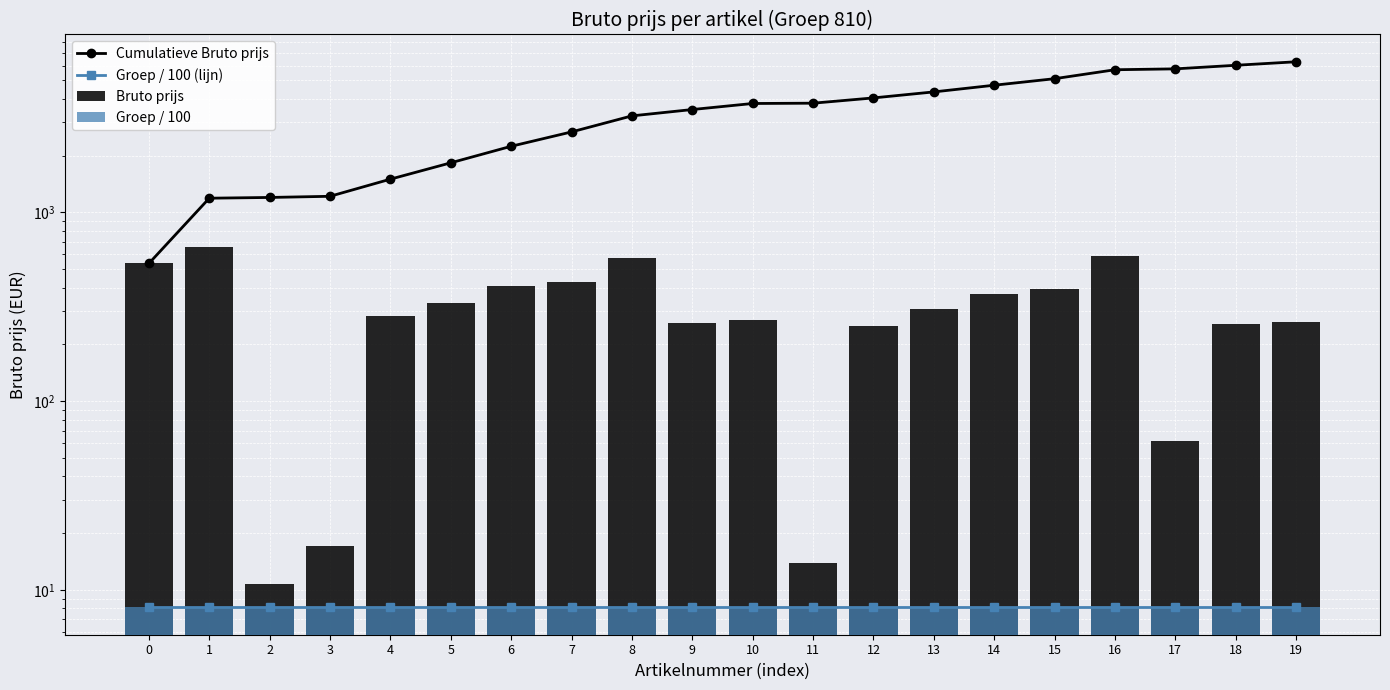

What is the difference between the highest and lowest values at 16?

5689.8